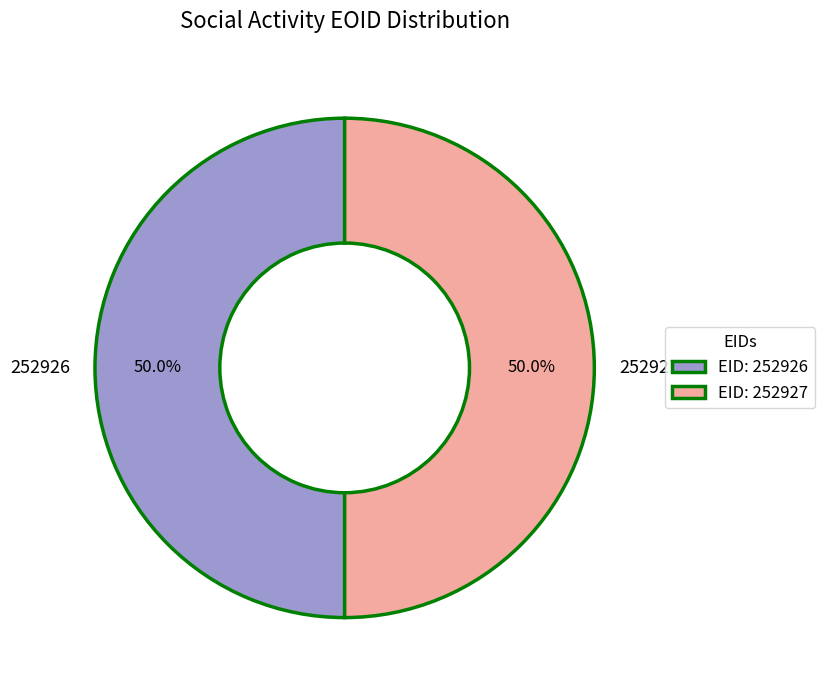

What percentage do 252926 and 252927 together represent?

100.0%